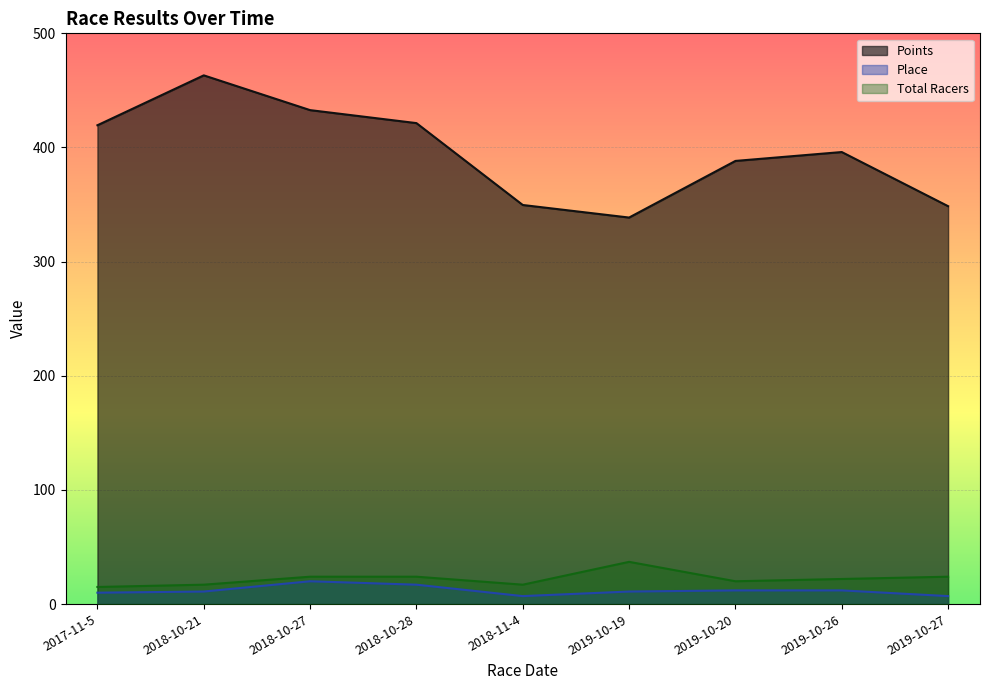

How many series are shown in this chart?

3